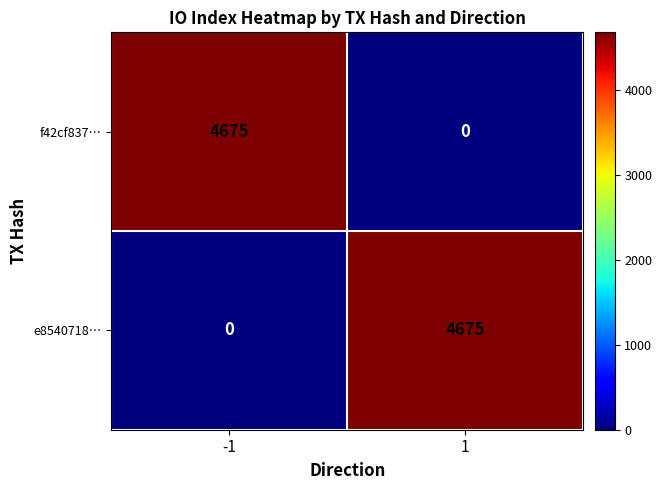

What is the sum of all f42cf837… values?

4675